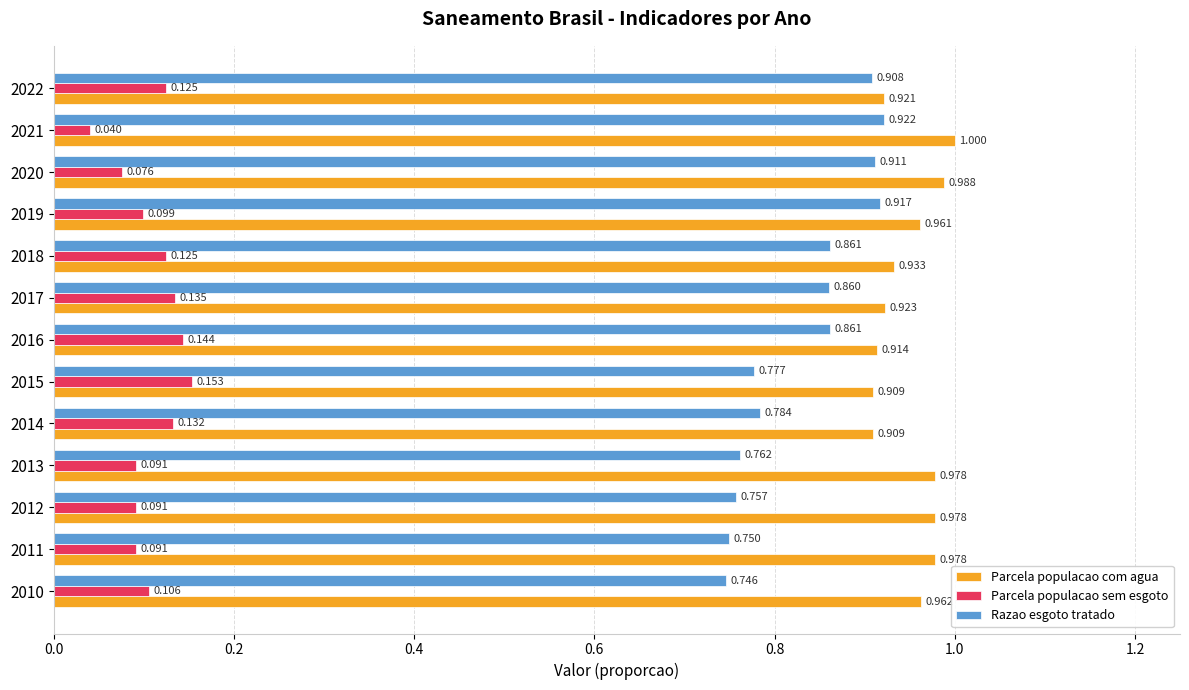

What are all the series names shown in the legend?

Parcela populacao com agua, Parcela populacao sem esgoto, Razao esgoto tratado